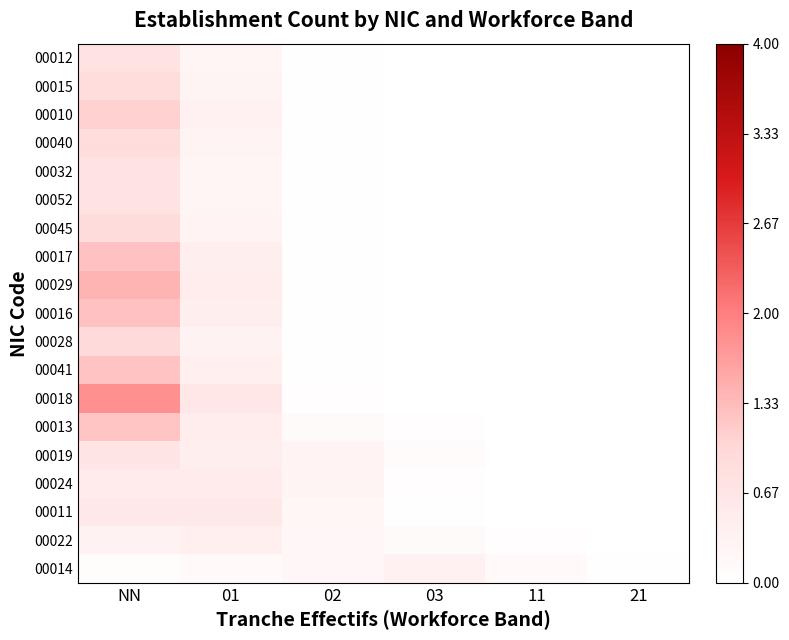

Count the number of data series in this chart.

19